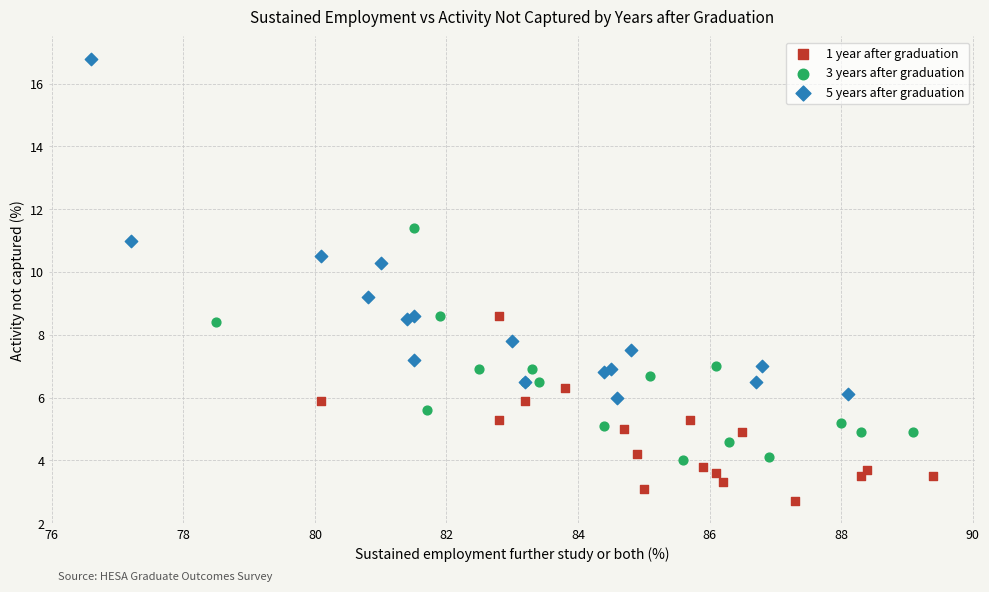

Which series has the widest spread of Y values?

5 years after graduation